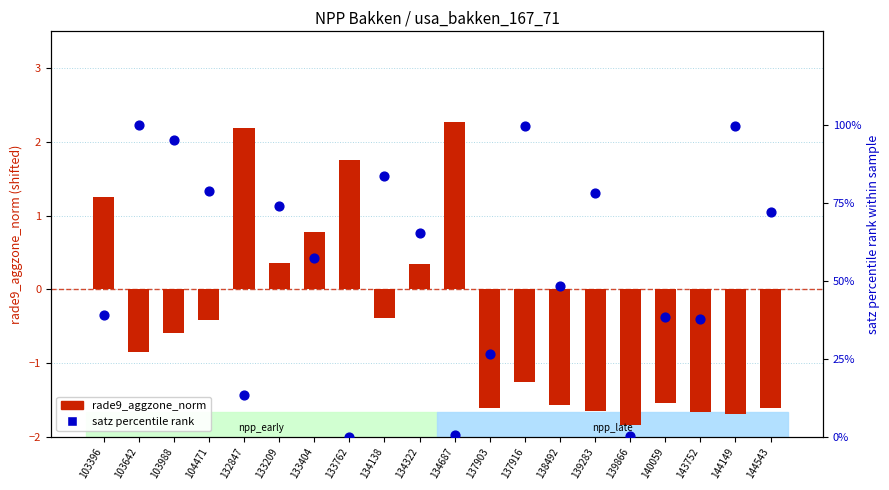

Which series contains the lowest Y value?

rade9_aggzone_norm